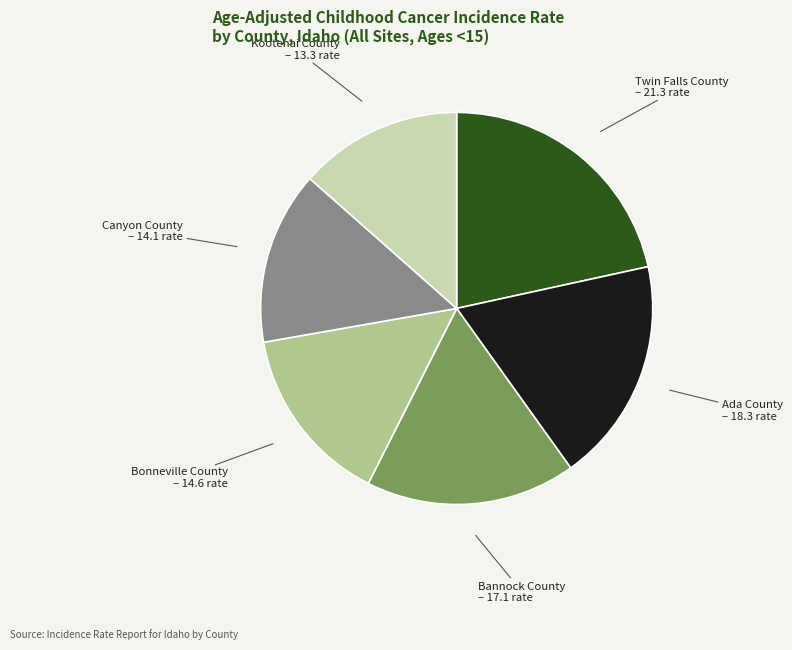

Combined, do Ada County and Bannock County account for over 50%?

No